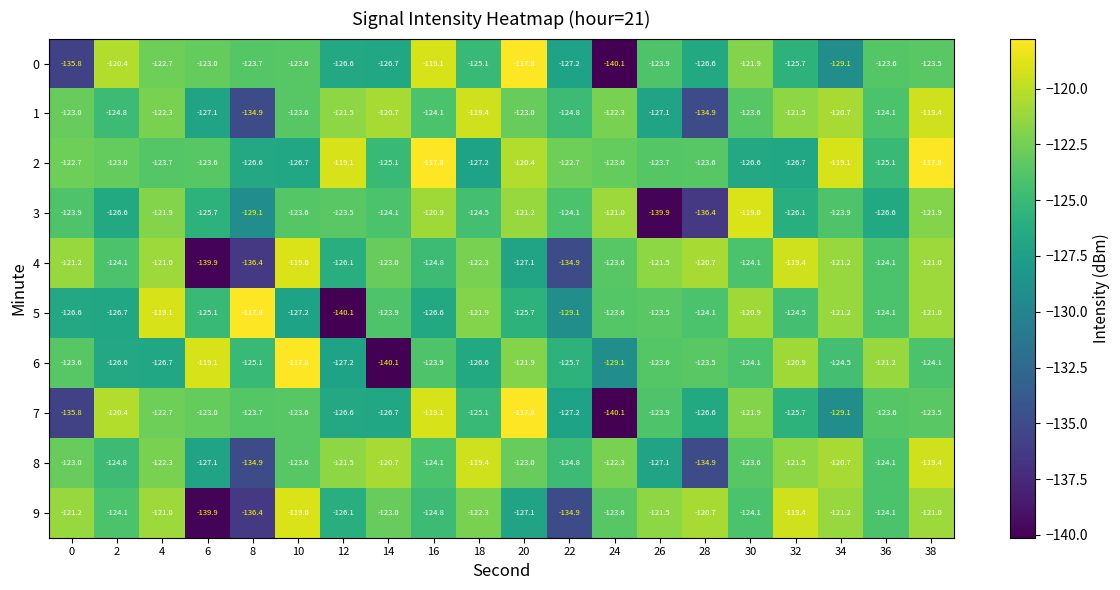

What is the sum of the 1 values at 12 and 18?

-240.9